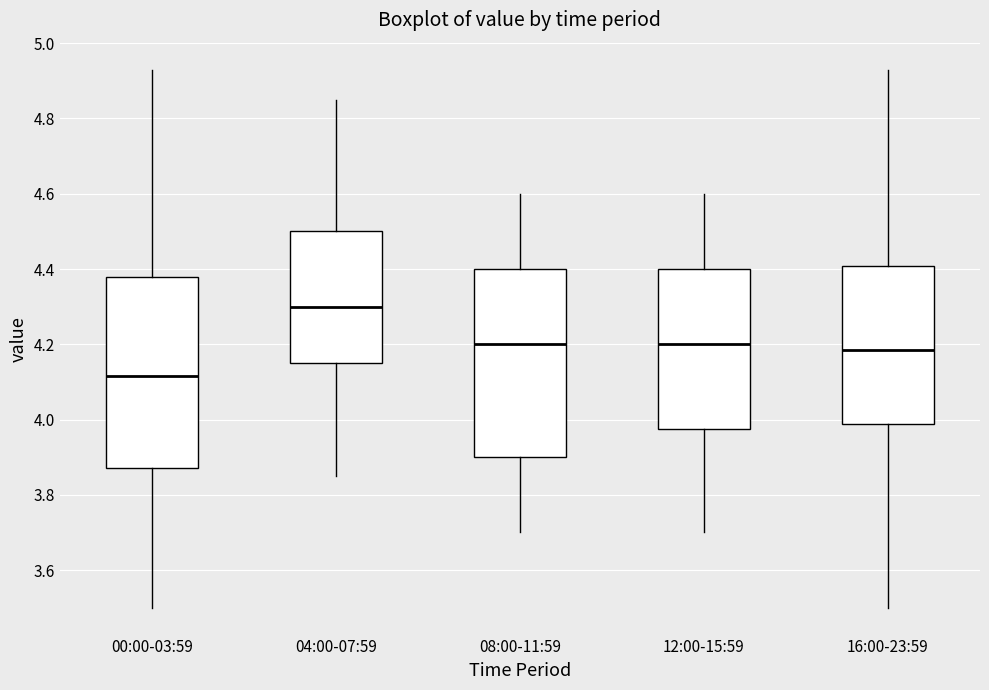

Reading left to right, transcribe this box plot: for each box, give where its median line is, the range the box spans, and where its two whiskers end, as read against the y-axis. The values are not printed on the chart, so give them approximately, as read against the axis.

00:00-03:59: median 4.12, box 3.88 to 4.38, whiskers 3.50 to 4.94
04:00-07:59: median 4.30, box 4.16 to 4.50, whiskers 3.86 to 4.86
08:00-11:59: median 4.20, box 3.90 to 4.40, whiskers 3.70 to 4.60
12:00-15:59: median 4.20, box 3.98 to 4.40, whiskers 3.70 to 4.60
16:00-23:59: median 4.18, box 3.98 to 4.40, whiskers 3.50 to 4.94